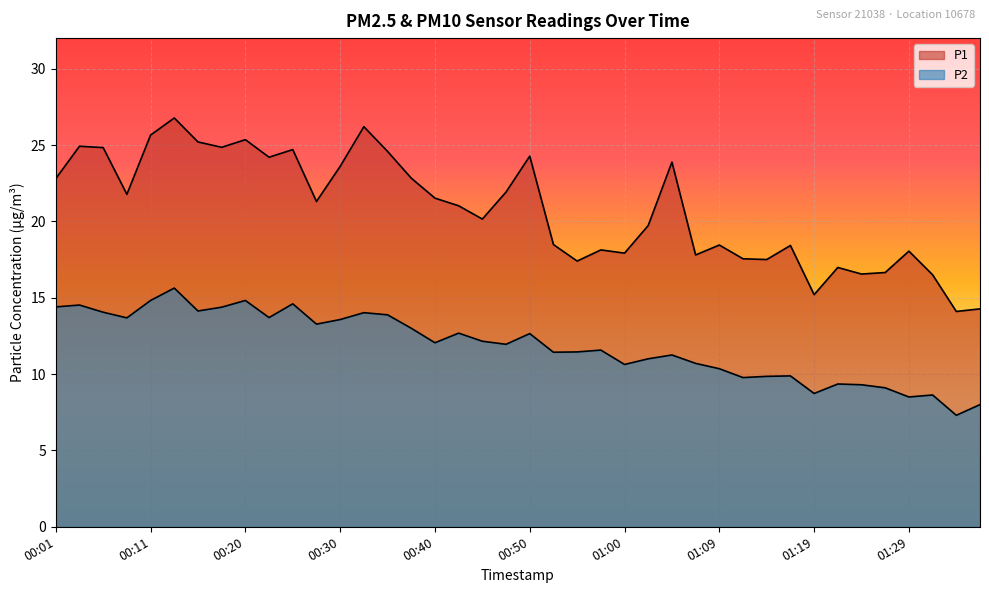

Rank the series by their average value, from lowest to highest.

P2, P1